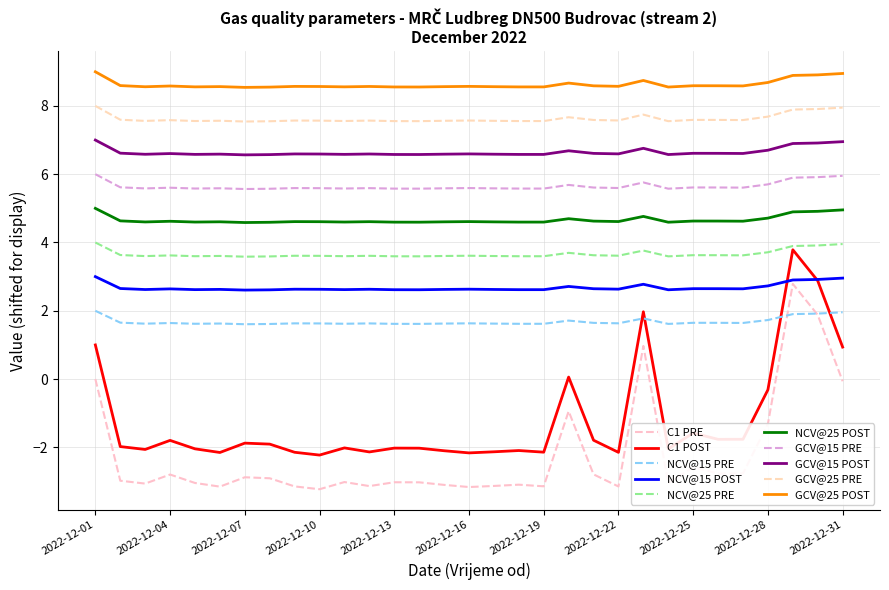

What are all the series names shown in the legend?

C1 PRE, C1 POST, NCV@15 PRE, NCV@15 POST, NCV@25 PRE, NCV@25 POST, GCV@15 PRE, GCV@15 POST, GCV@25 PRE, GCV@25 POST